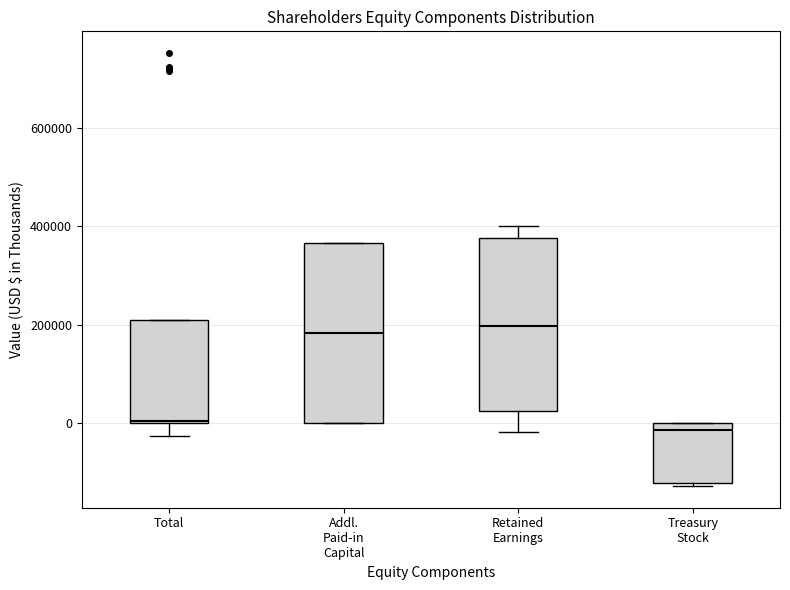

Reading left to right, transcribe this box plot: for each box, give where its median line is, the range the box spans, and where its two whiskers end, as read against the y-axis. The values are not printed on the chart, so give them approximately, as read against the axis.

Total: median 0, box 0 to 220000, whiskers -20000 to 220000
Addl. Paid-in Capital: median 180000, box 0 to 360000, whiskers 0 to 360000
Retained Earnings: median 200000, box 20000 to 380000, whiskers -20000 to 400000
Treasury Stock: median -20000, box -120000 to 0, whiskers -120000 (just below the box's lower edge) to 0